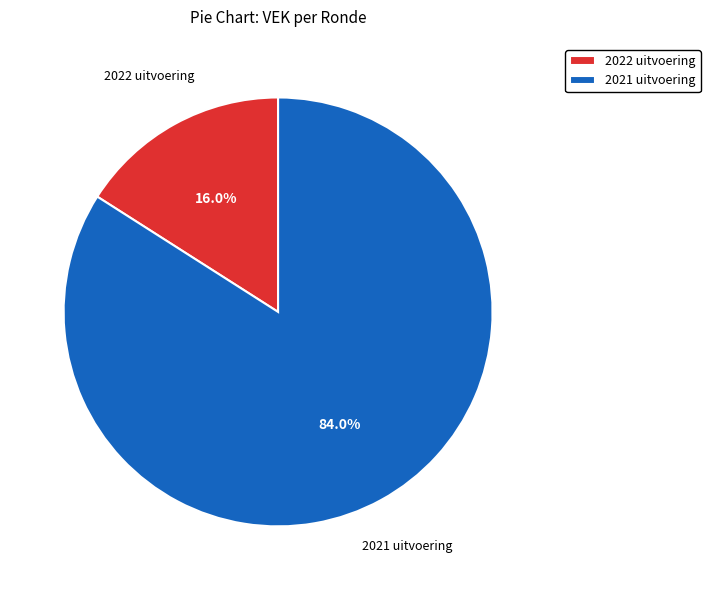

What is the largest slice in the pie chart?

2021 uitvoering